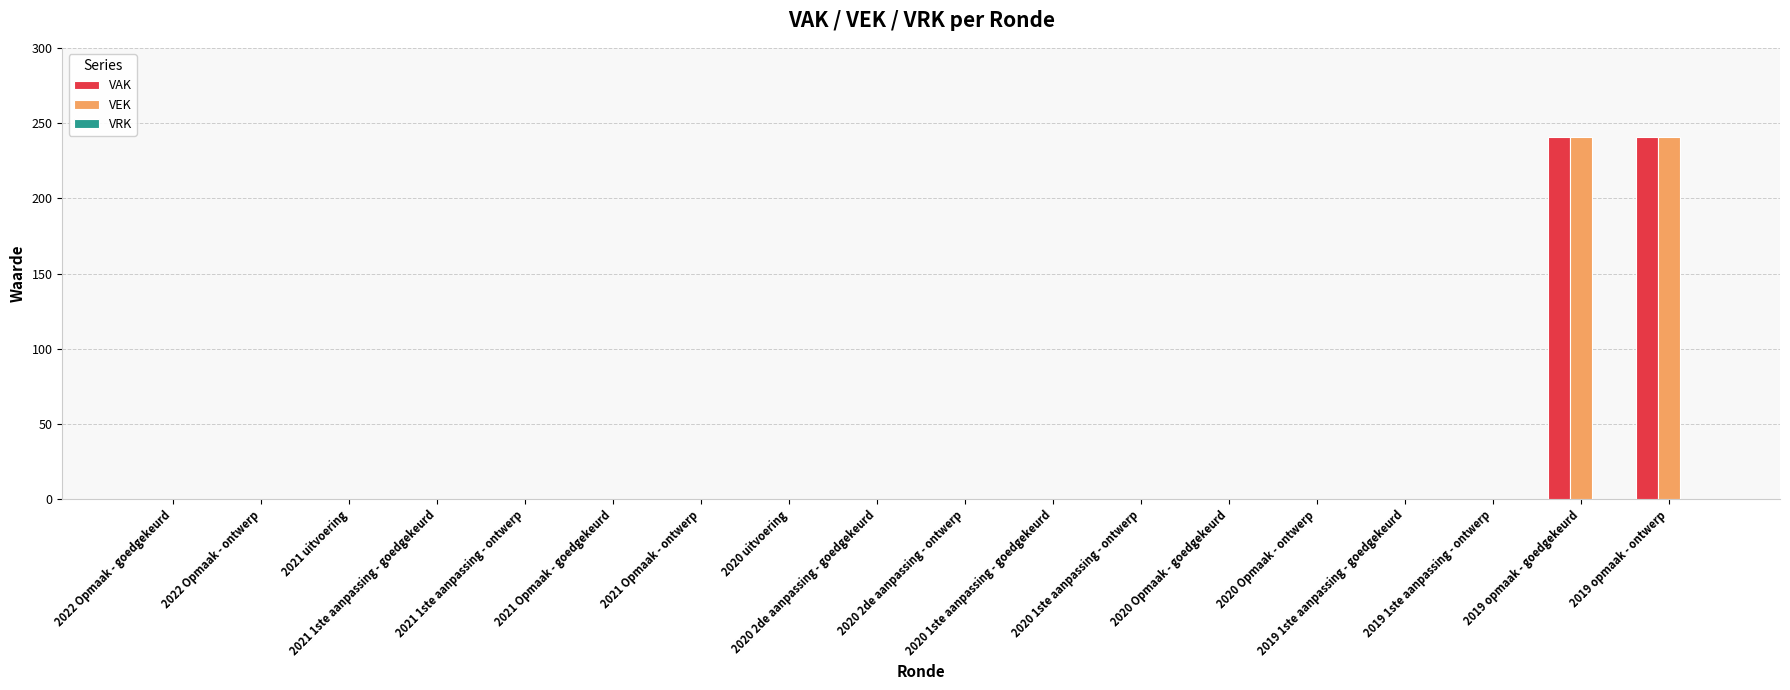

Are the bars grouped side by side (vs. stacked)?

Yes